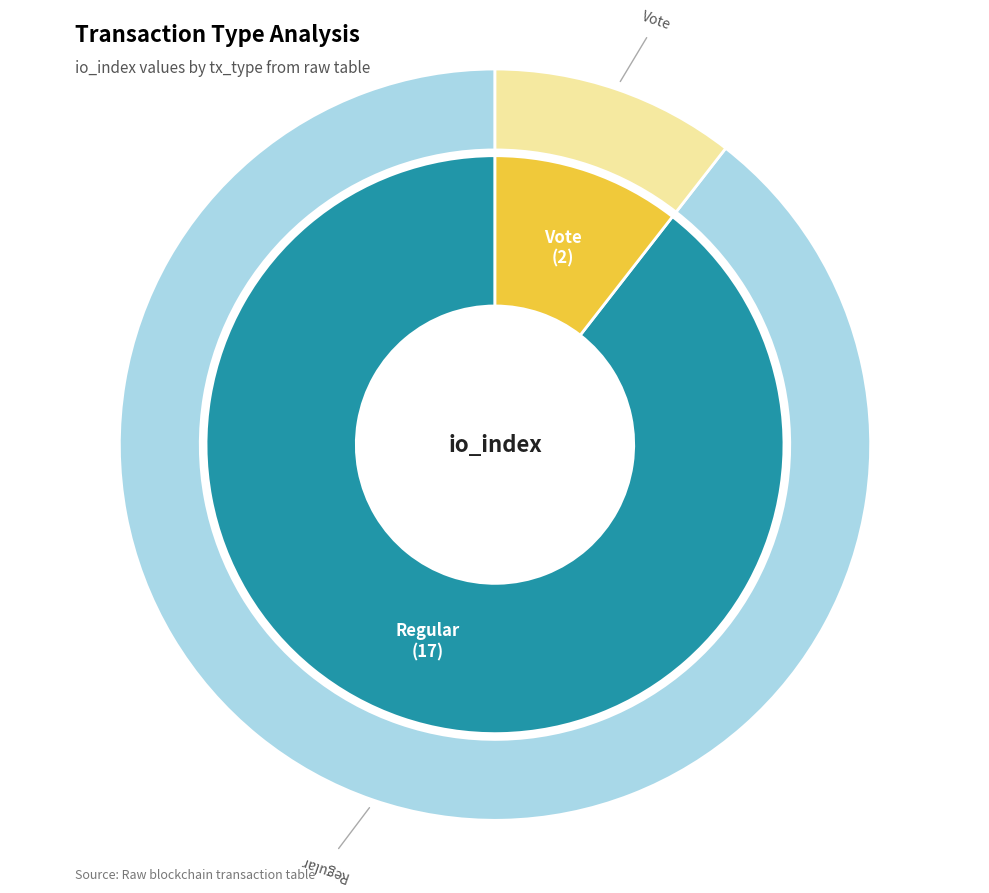

True or false: Regular accounts for 82% of the total.

False